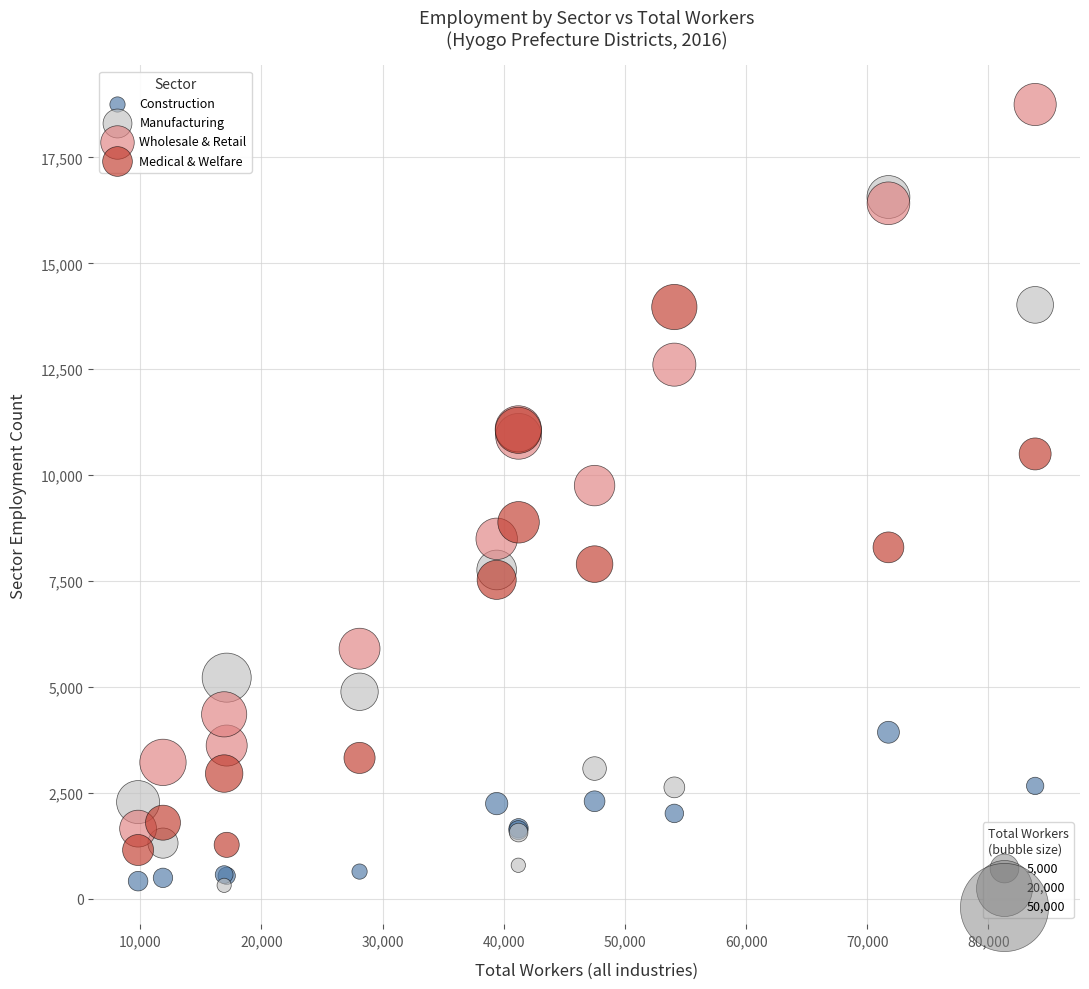

Across all series, what Y value is closest to 9533?

9754